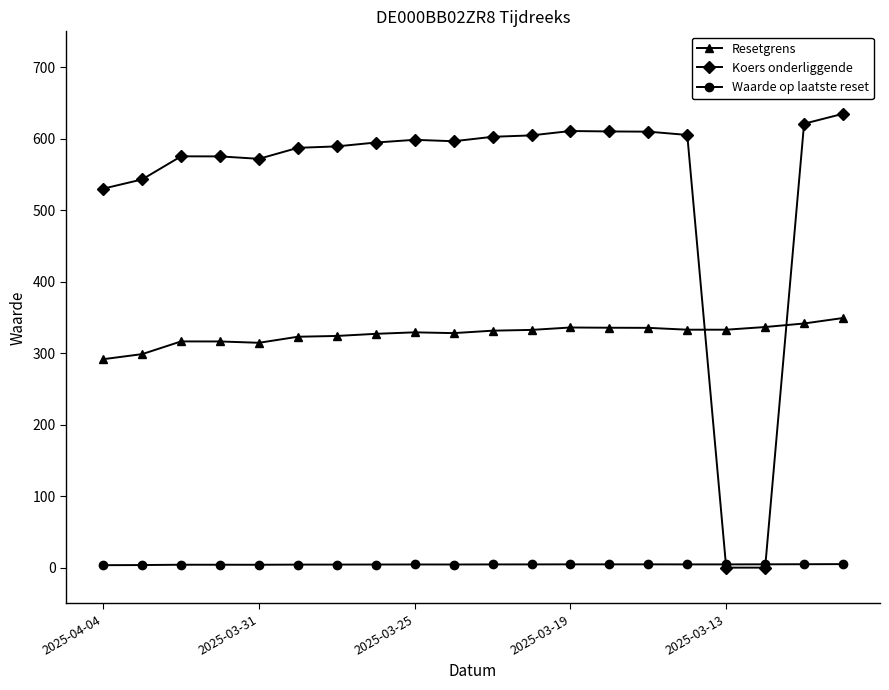

Is this an area chart (filled region under the line)?

No